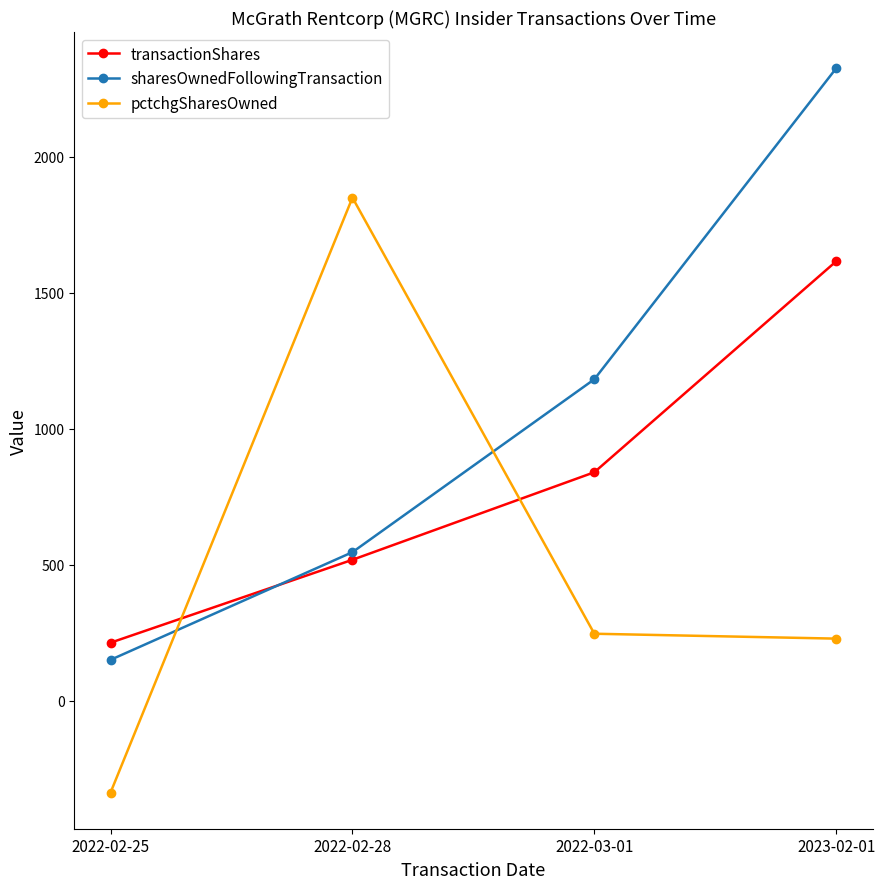

What is the difference between the transactionShares values at 2022-02-25 and 2022-02-28?

305